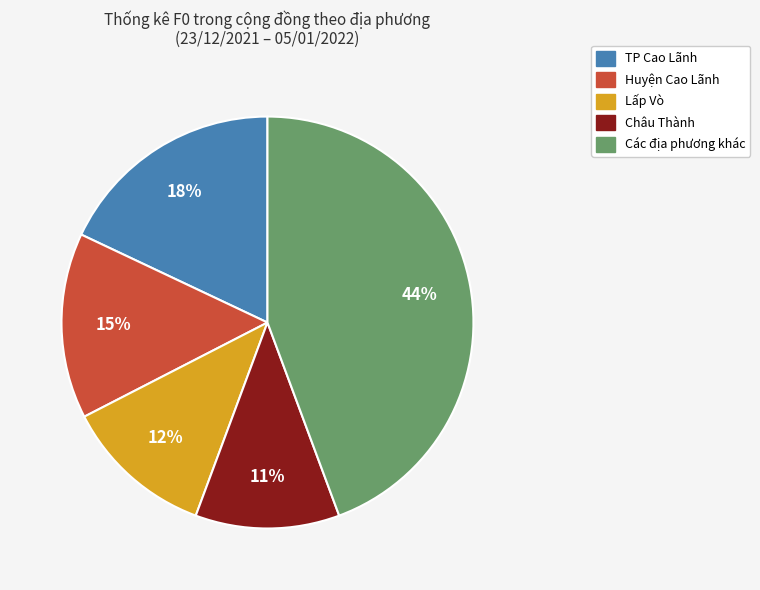

To the nearest percent, what is the difference between the largest and smallest slice percentages?

33%